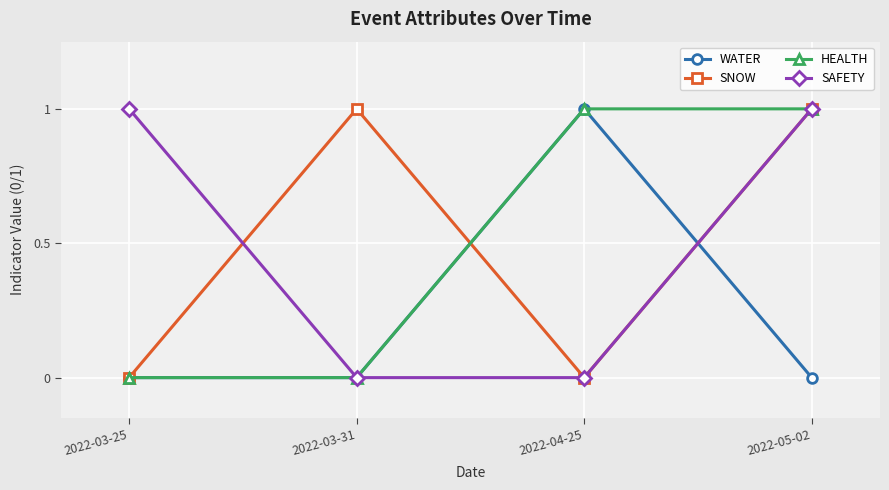

Reading left to right, list all the values displayed in this chart.

WATER: 2022-03-25=0	2022-03-31=0	2022-04-25=1	2022-05-02=0
SNOW: 2022-03-25=0	2022-03-31=1	2022-04-25=0	2022-05-02=1
HEALTH: 2022-03-25=0	2022-03-31=0	2022-04-25=1	2022-05-02=1
SAFETY: 2022-03-25=1	2022-03-31=0	2022-04-25=0	2022-05-02=1